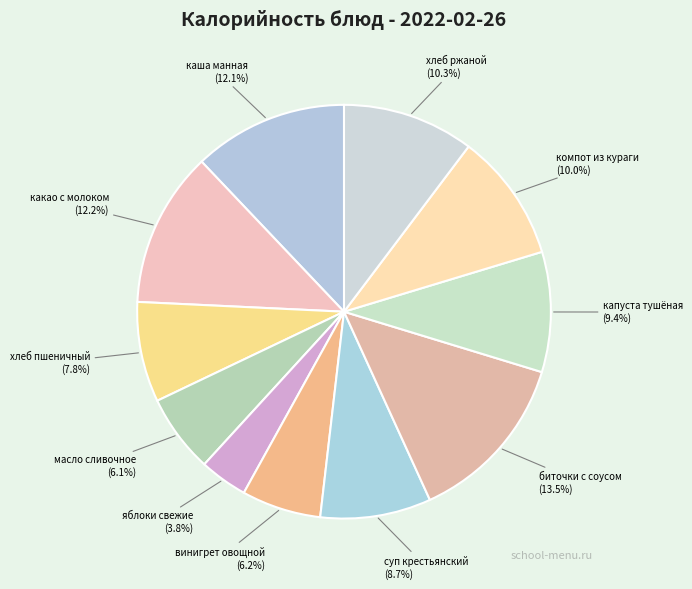

Do капуста тушёная and яблоки свежие together represent more than half of the pie?

No